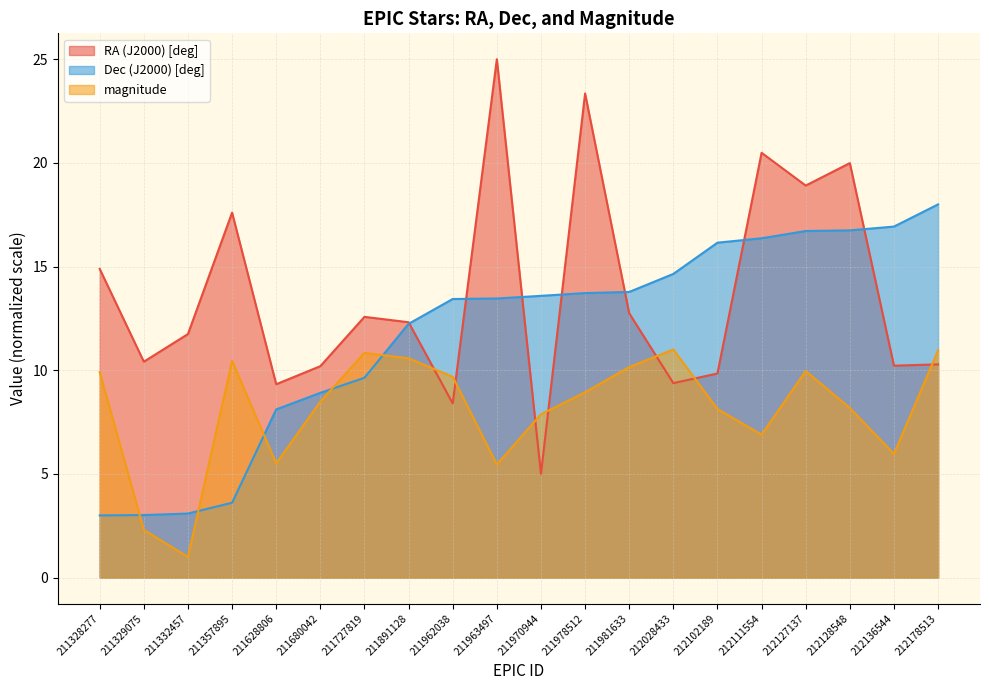

Which has a higher value, 211978512 or 211332457?

211978512